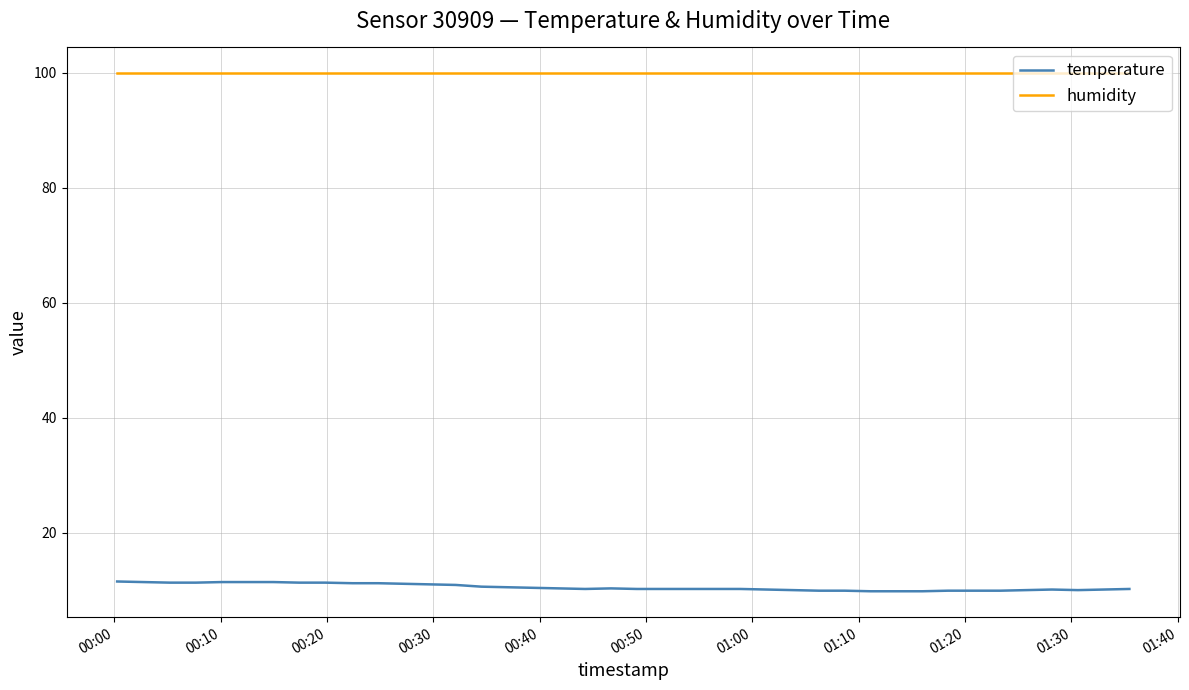

How many lines are shown in the chart?

2